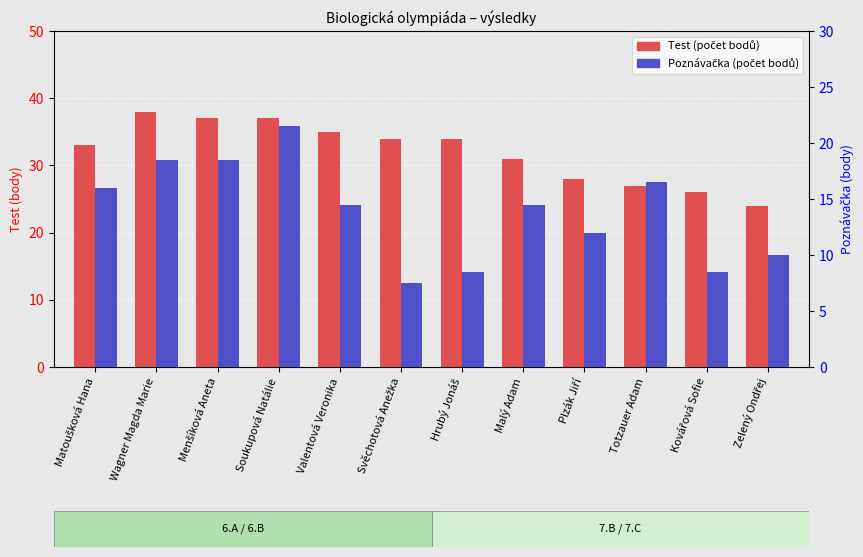

At which category is the sum across all series the highest?

Soukupová Natálie